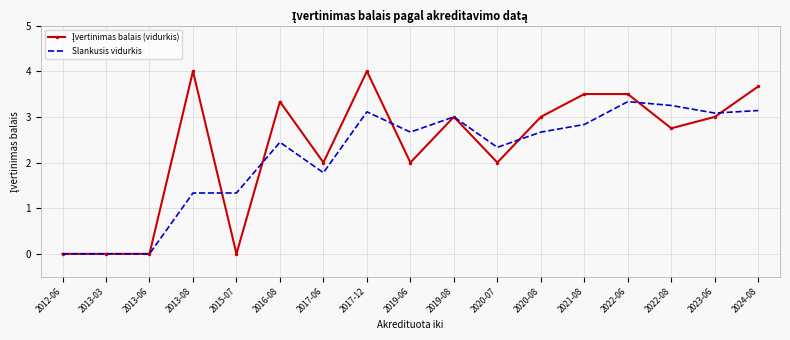

What position from the right is 2019-08?

8